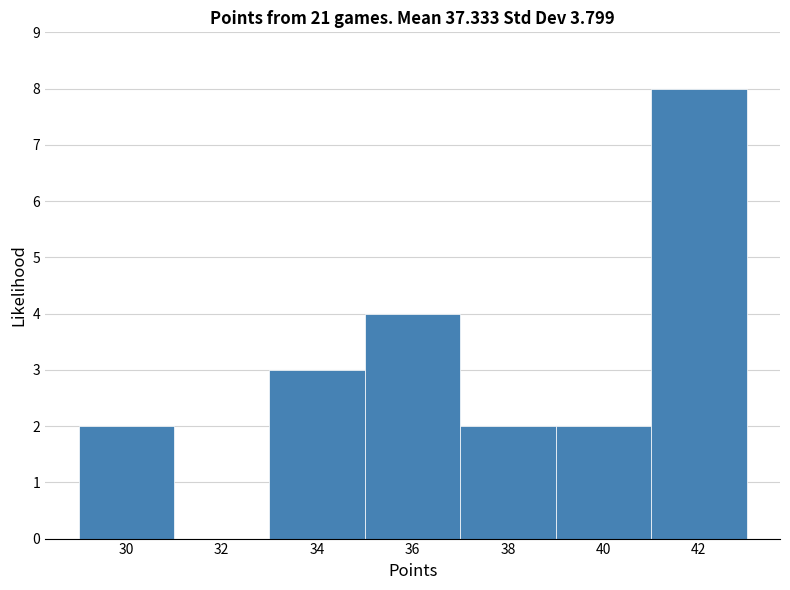

Reading left to right, transcribe this chart: for each bar, give the range it covers on the x-axis and its height. The values are not printed on the chart, so give them approximately, as read against the axis.

29 to 31: 2
31 to 33: 0
33 to 35: 3
35 to 37: 4
37 to 39: 2
39 to 41: 2
41 to 43: 8